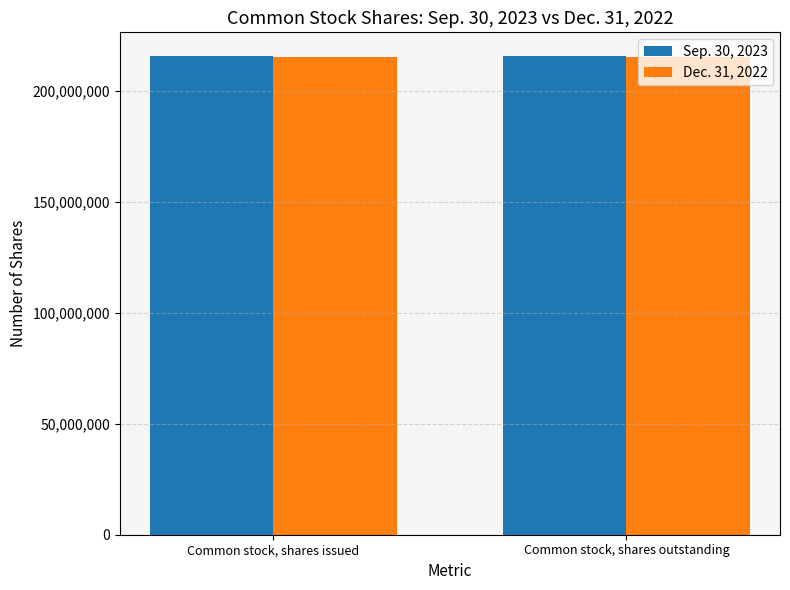

What are all the series names shown in the legend?

Sep. 30, 2023, Dec. 31, 2022